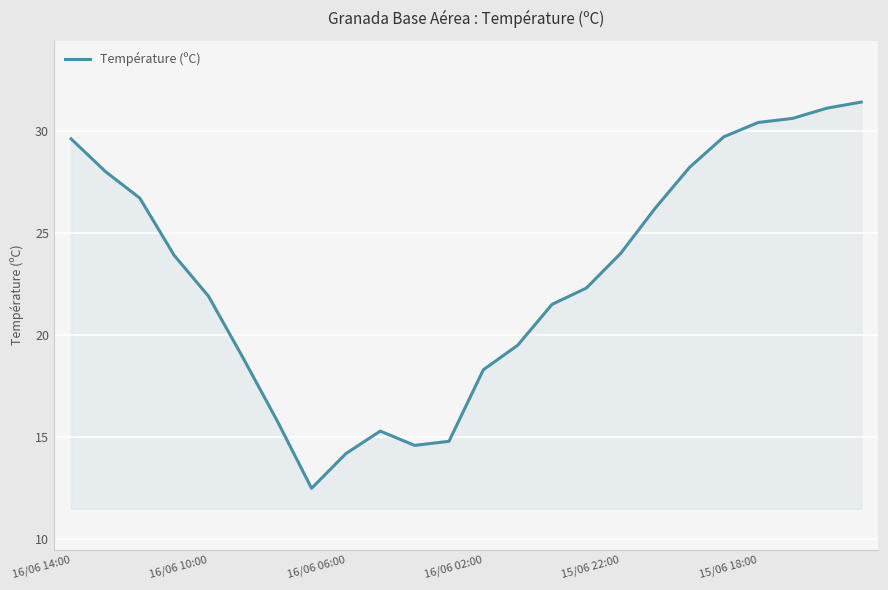

Does the chart display data point markers on the line(s)?

No